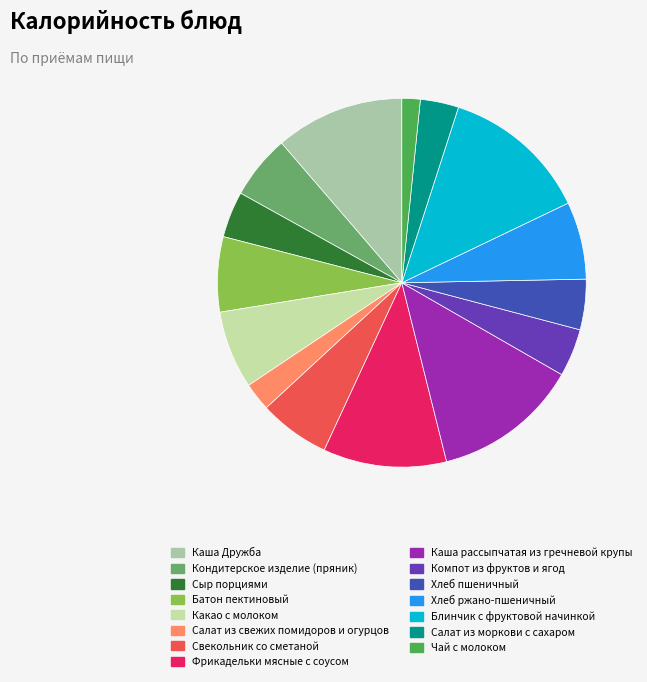

Which slice is the smallest?

Чай с молоком